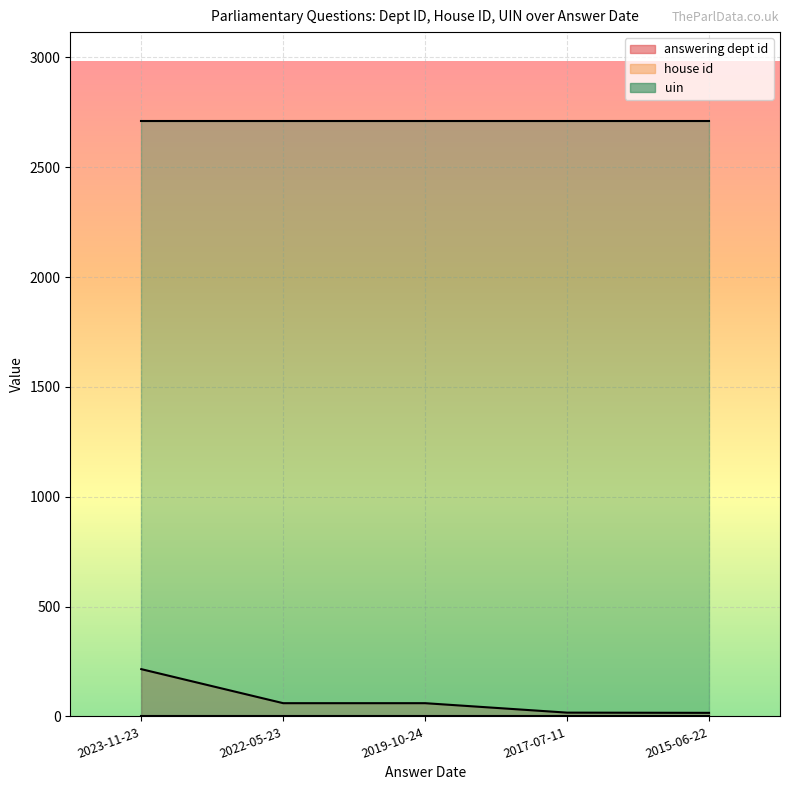

What is the label of the 1st point from the left?

2023-11-23